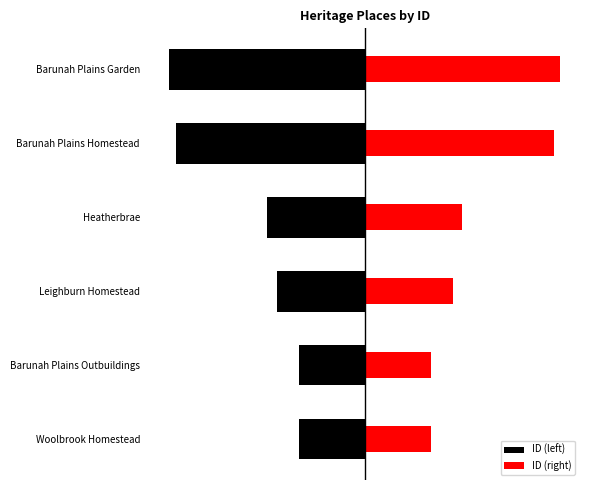

What are all the series names shown in the legend?

ID (left), ID (right)